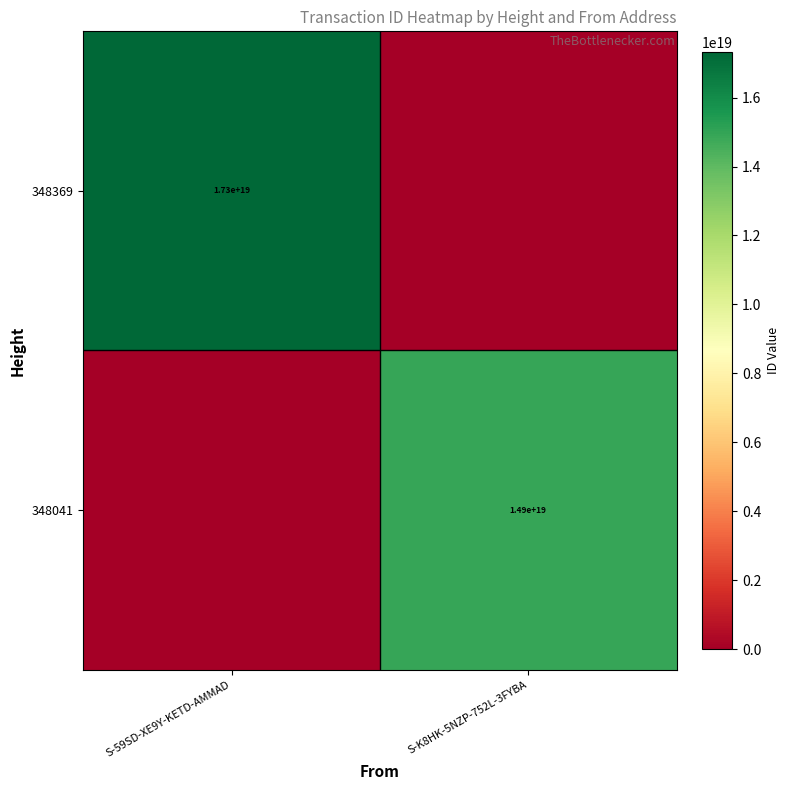

Is the value of 348041 at S-K8HK-5NZP-752L-3FYBA greater than the value of 348369 at S-59SD-XE9Y-KETD-AMMAD?

No